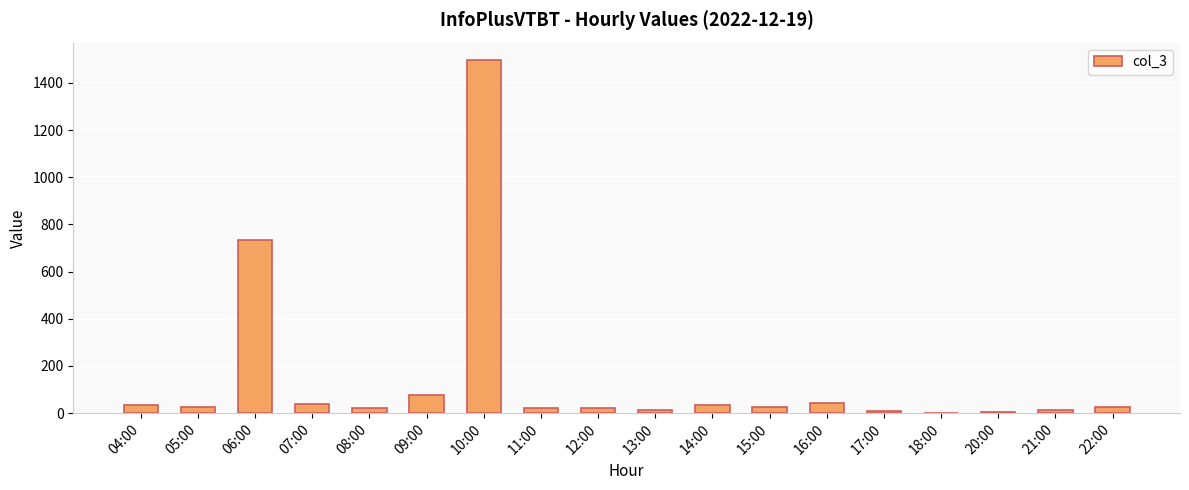

True or false: the data shows 1496 at 10:00.

True